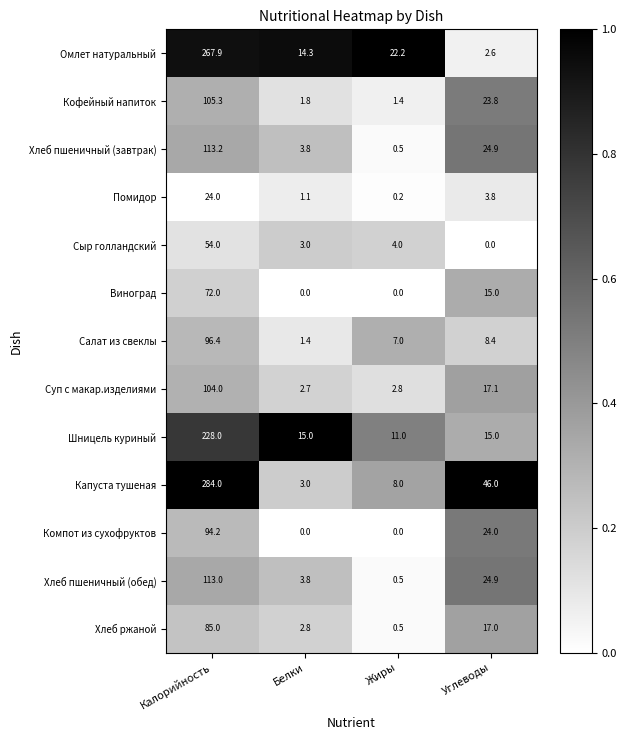

What is the greatest value displayed?

284.0